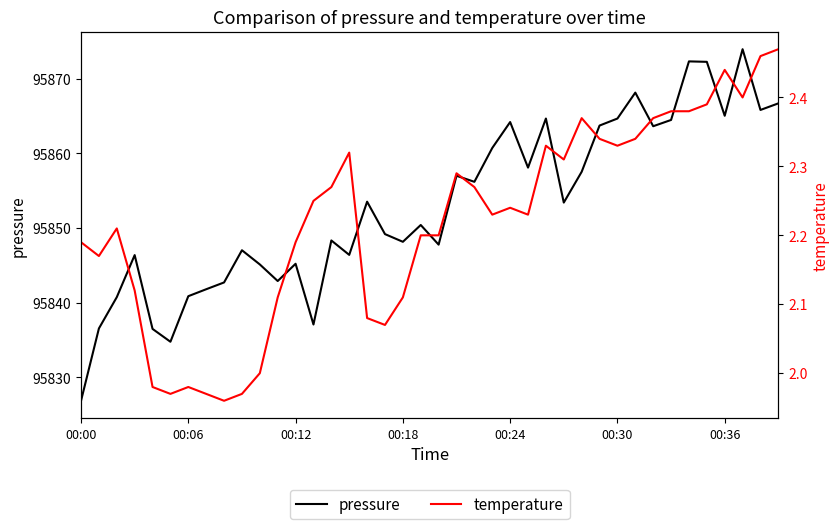

Which series has the largest total across all categories?

pressure